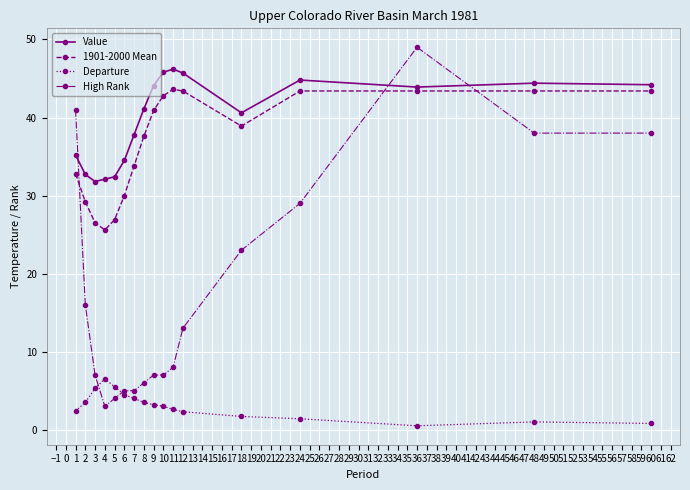

True or false: High Rank and Value intersect in this chart.

True